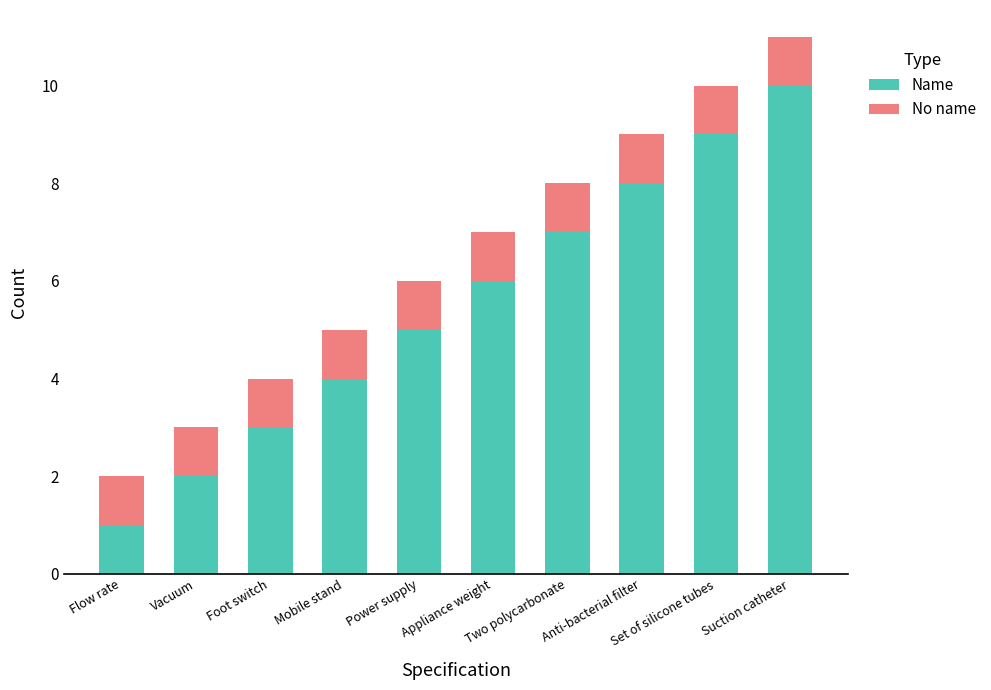

What is the average value of the Name series?

6